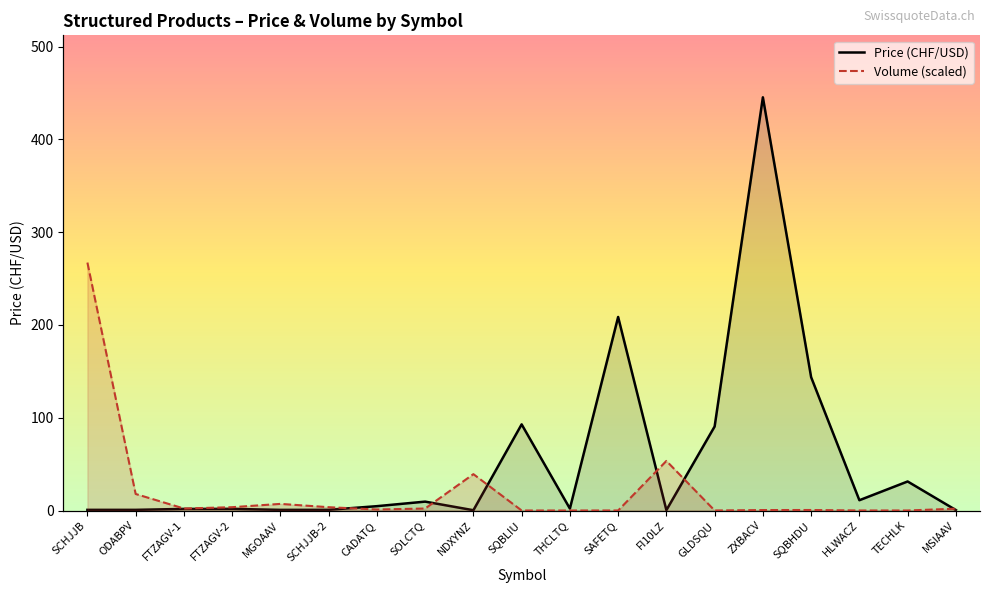

Which has a higher value, THCLTQ or HLWACZ?

HLWACZ